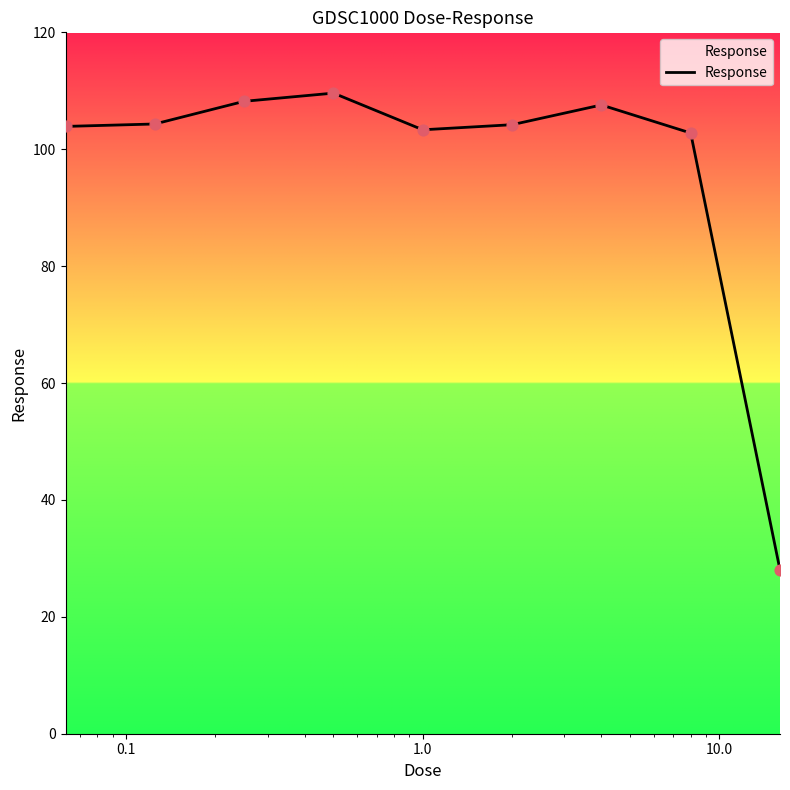

What is the greatest value displayed?

109.6